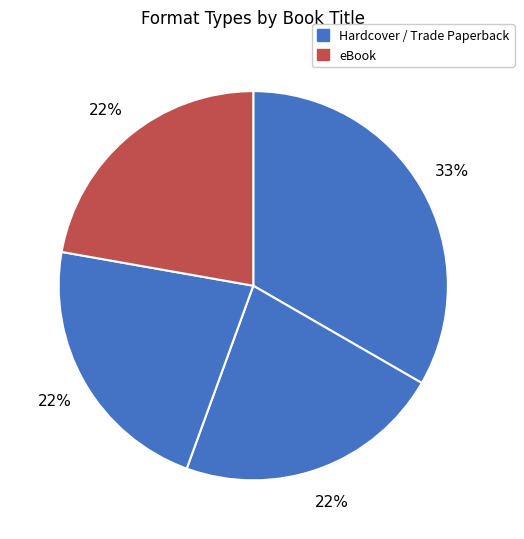

To the nearest percent, what is the difference between the largest and smallest slice percentages?

11%